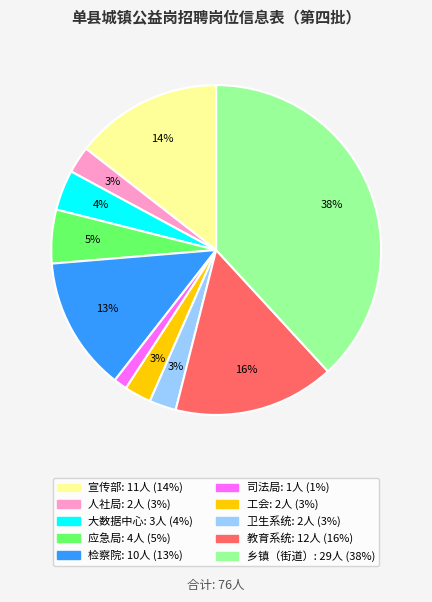

How many slices are in this pie chart?

10